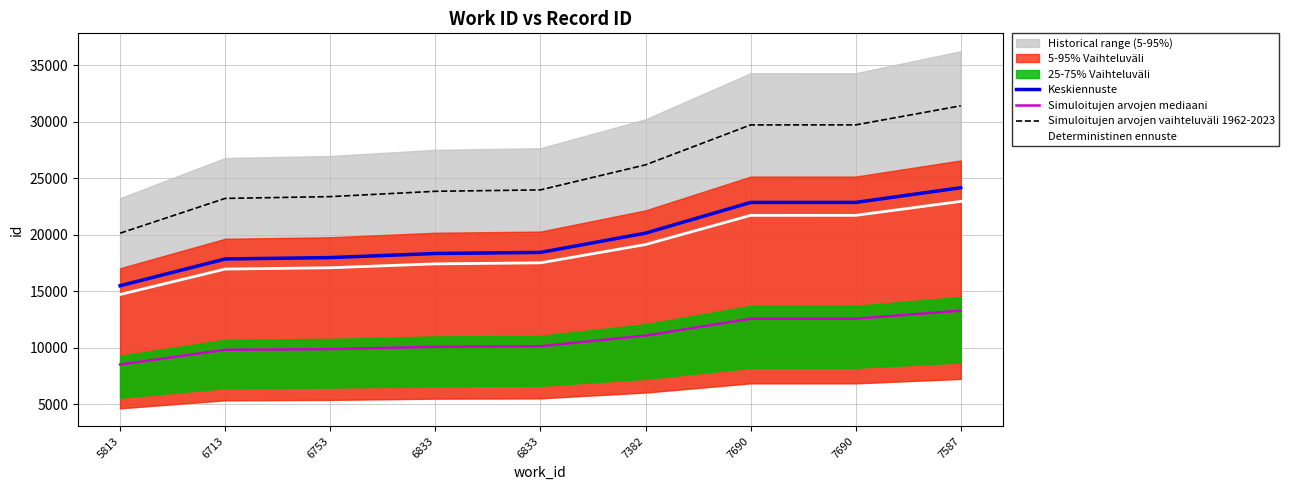

What is the average value of the Keskiennuste series?

19794.0